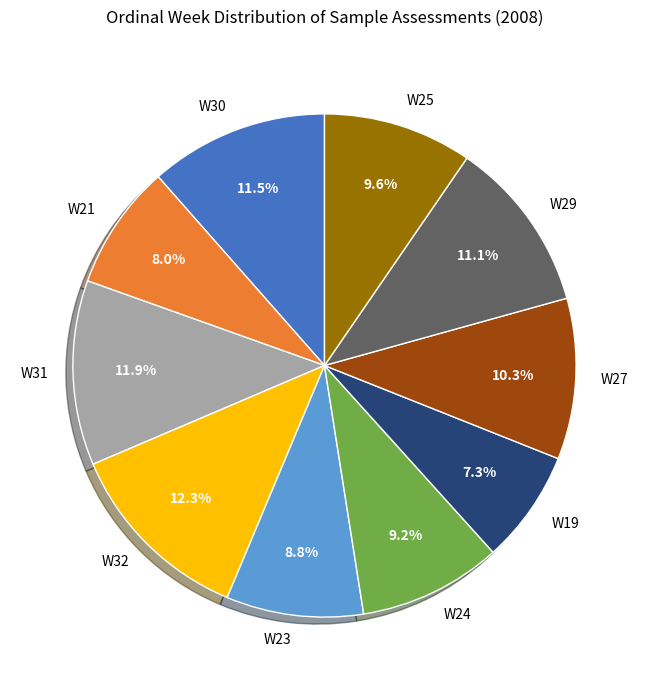

Is there any slice that represents more than half of the pie?

No